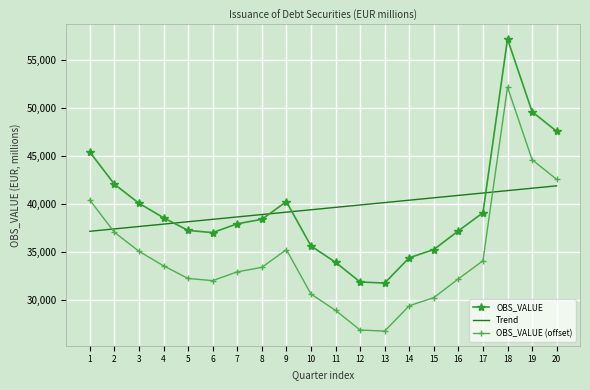

At which label does Trend first exceed 39684?

11